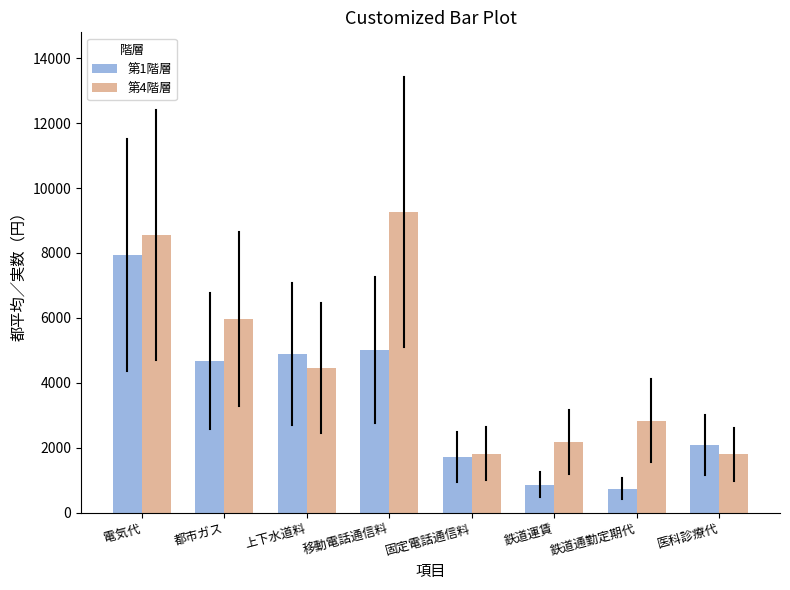

What position from the left is 固定電話通信料?

5